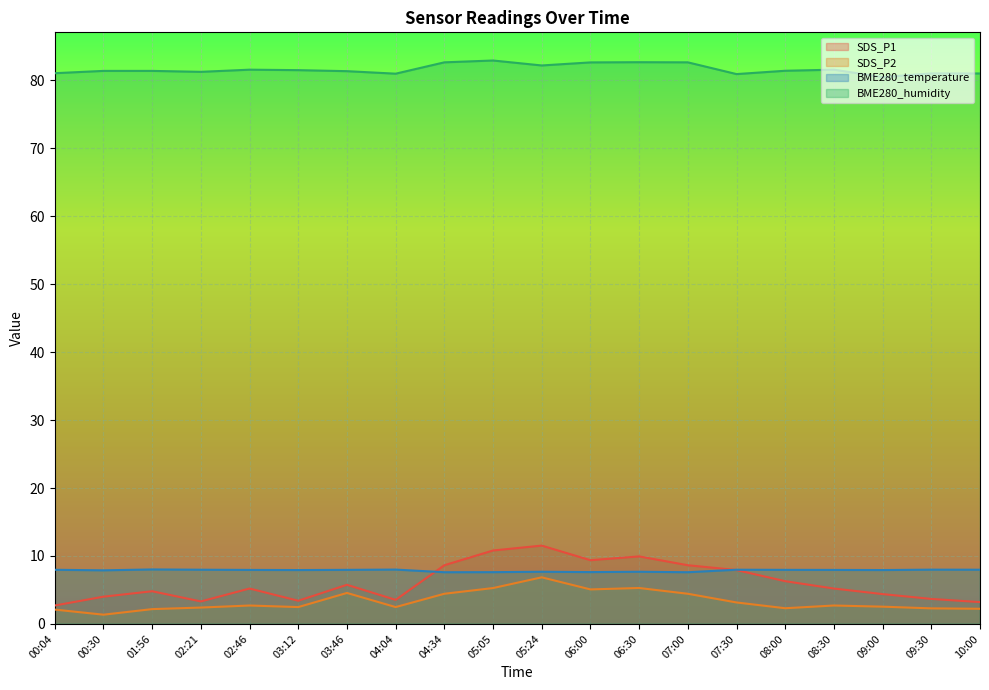

What is the smallest value displayed?

1.4